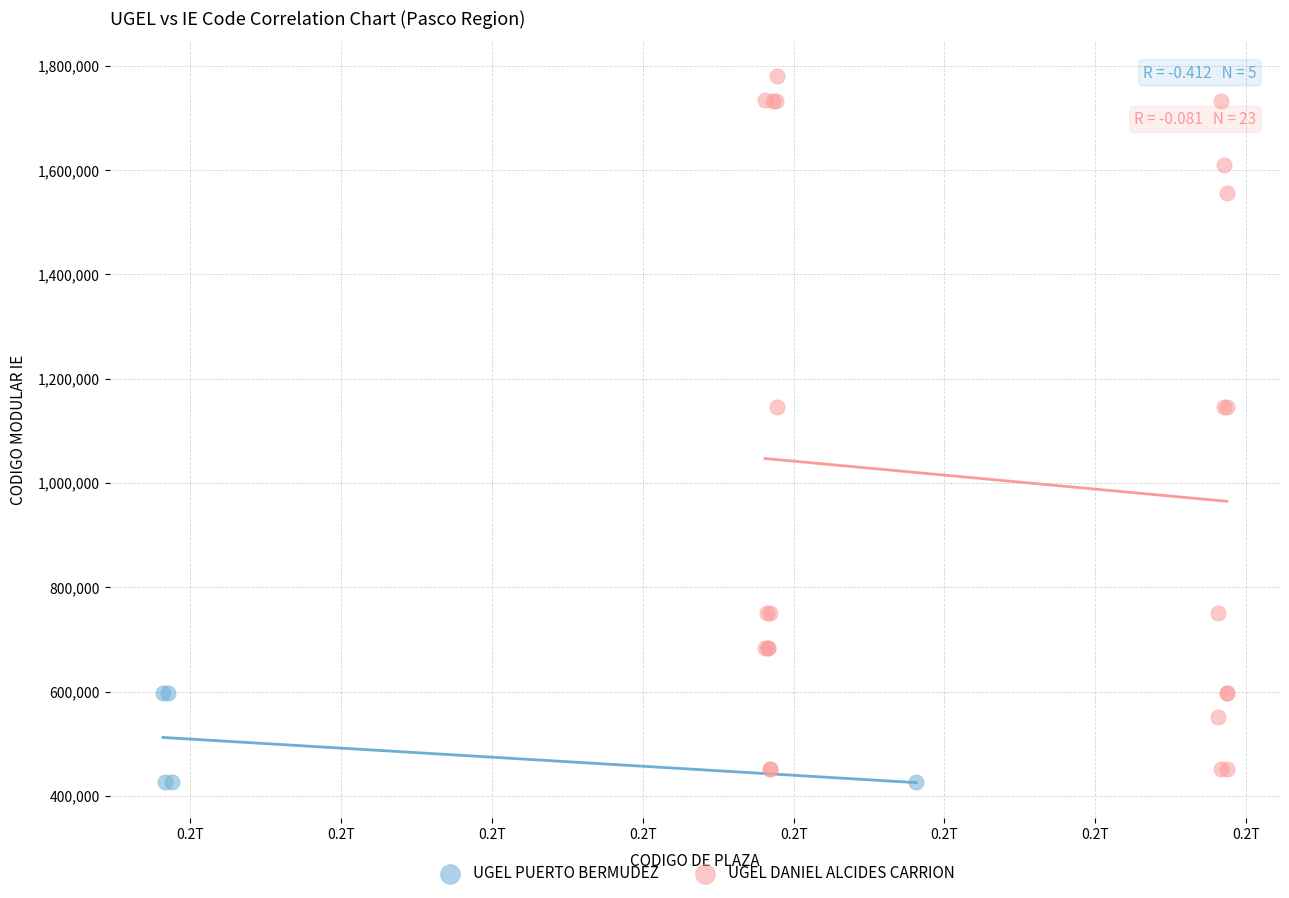

Which series has the widest spread of Y values?

UGEL DANIEL ALCIDES CARRION